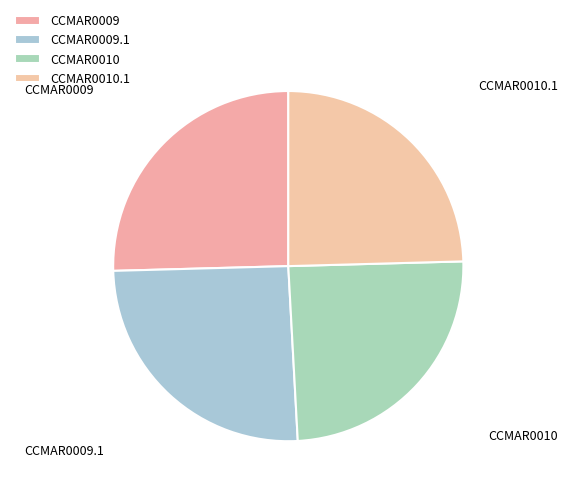

Is there any slice that represents more than half of the pie?

No